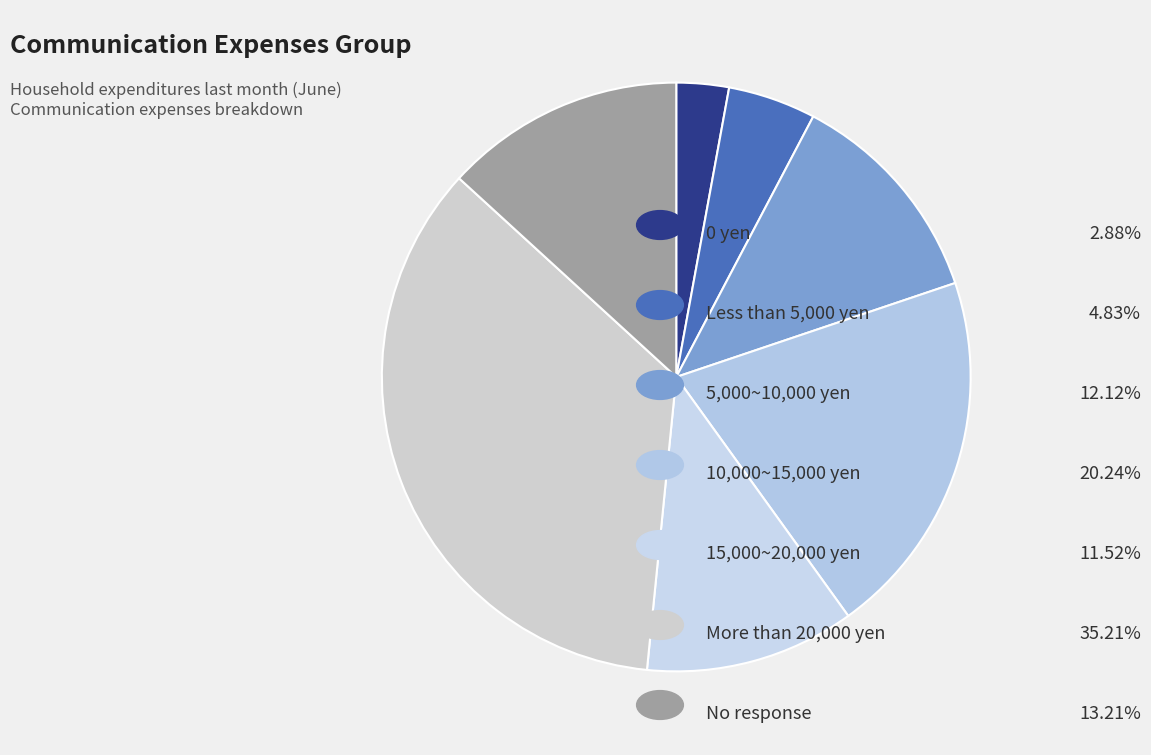

Count the number of slices in the pie.

7